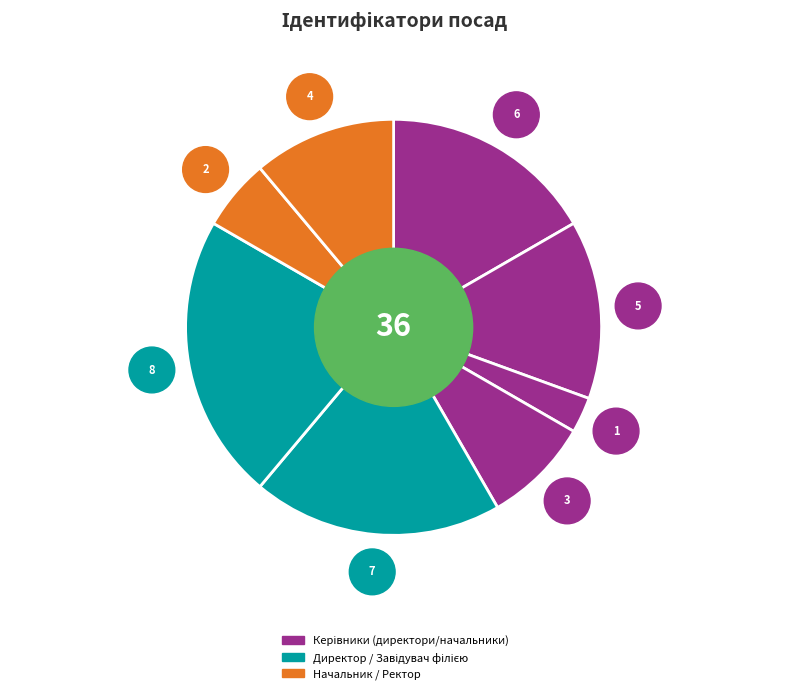

How many slices are in this pie chart?

8